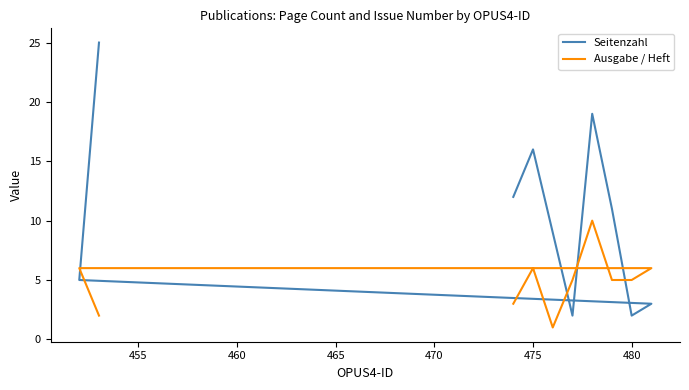

Is the value of Ausgabe / Heft at 470 greater than the value of Seitenzahl at 480?

Yes